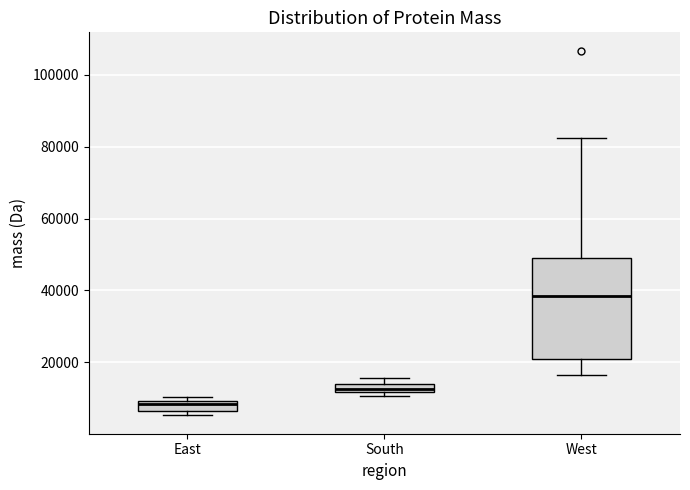

Which box's median line is the lowest?

East